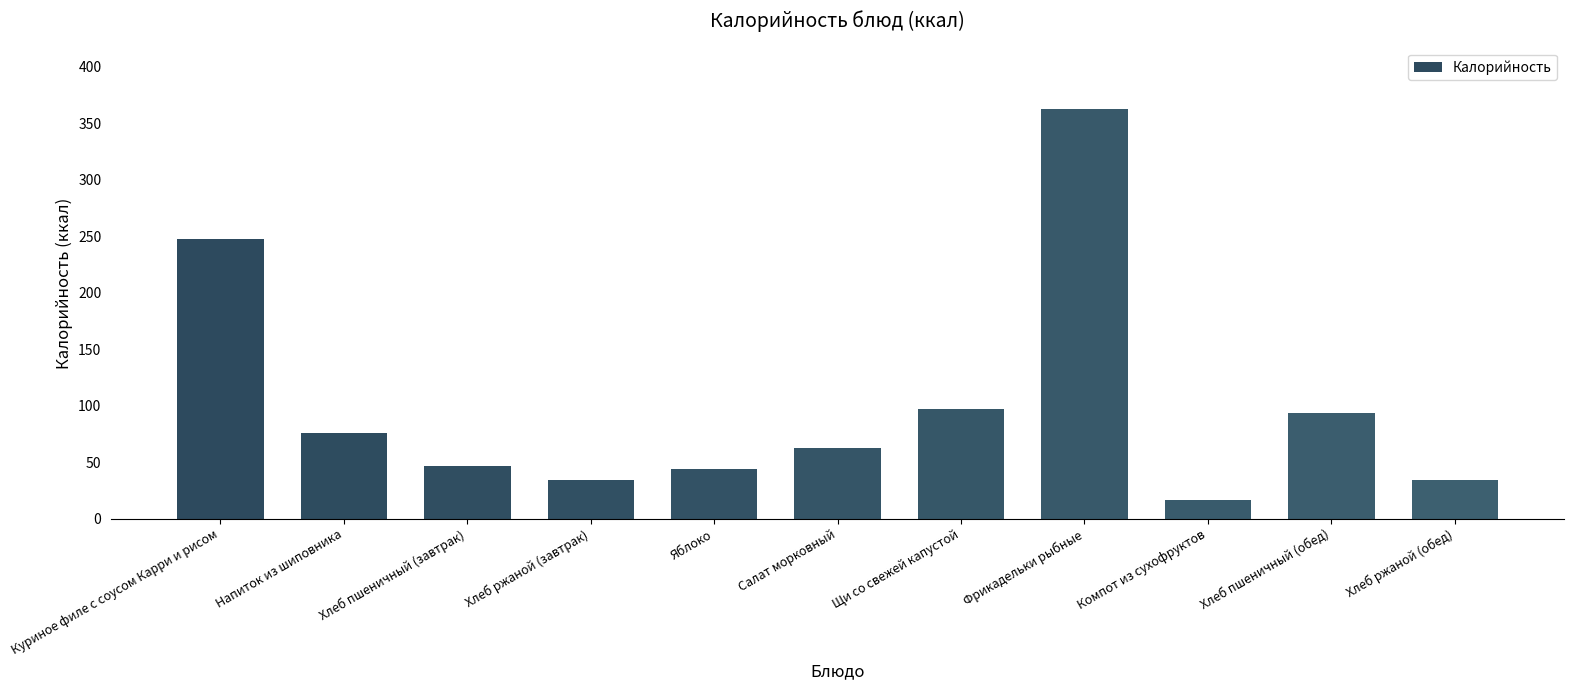

Which has a higher value, Куриное филе с соусом Карри и рисом or Хлеб пшеничный (обед)?

Куриное филе с соусом Карри и рисом